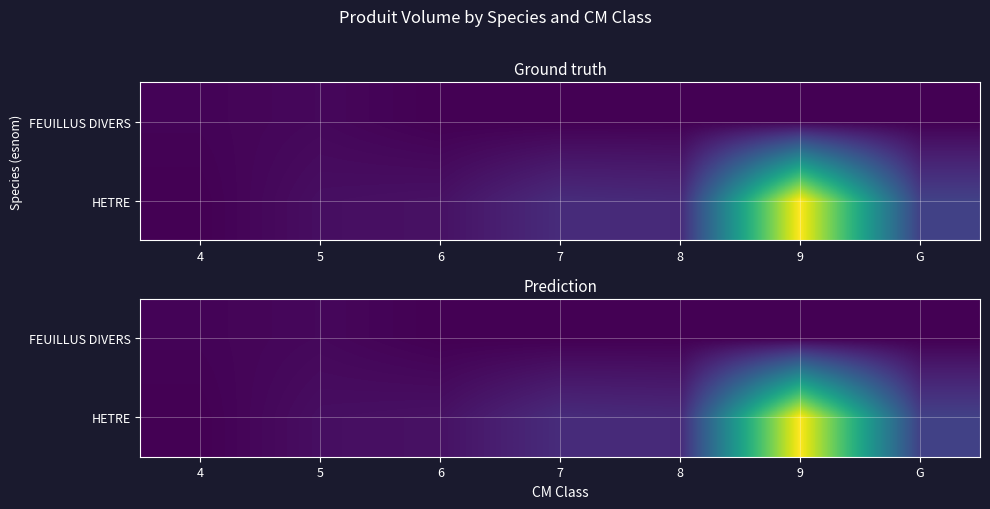

At which label is FEUILLUS DIVERS closest to 0?

6